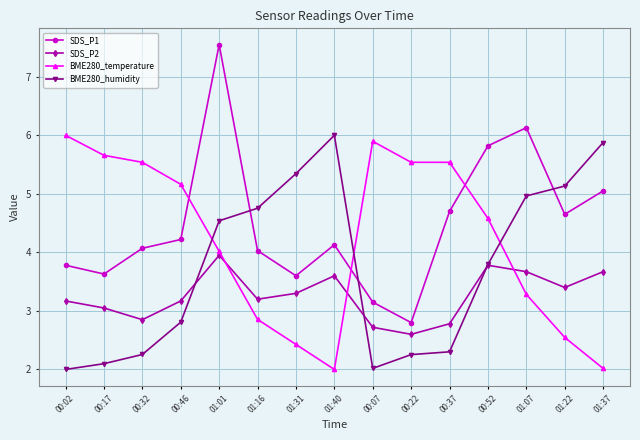

What is the difference between the BME280_temperature values at 00:46 and 00:07?

0.7